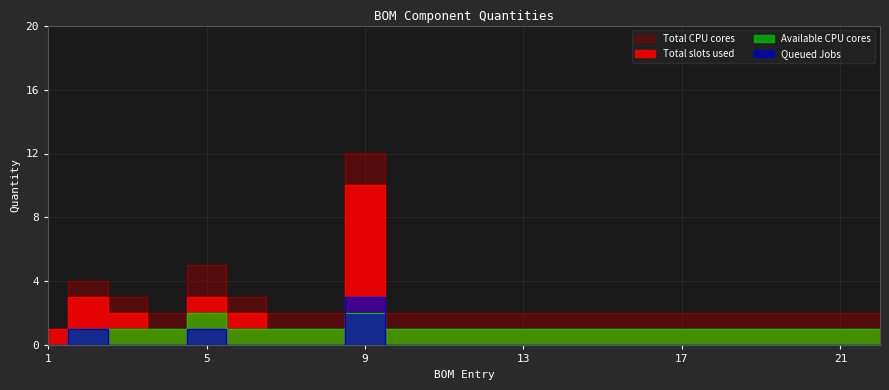

How many lines are shown in the chart?

4